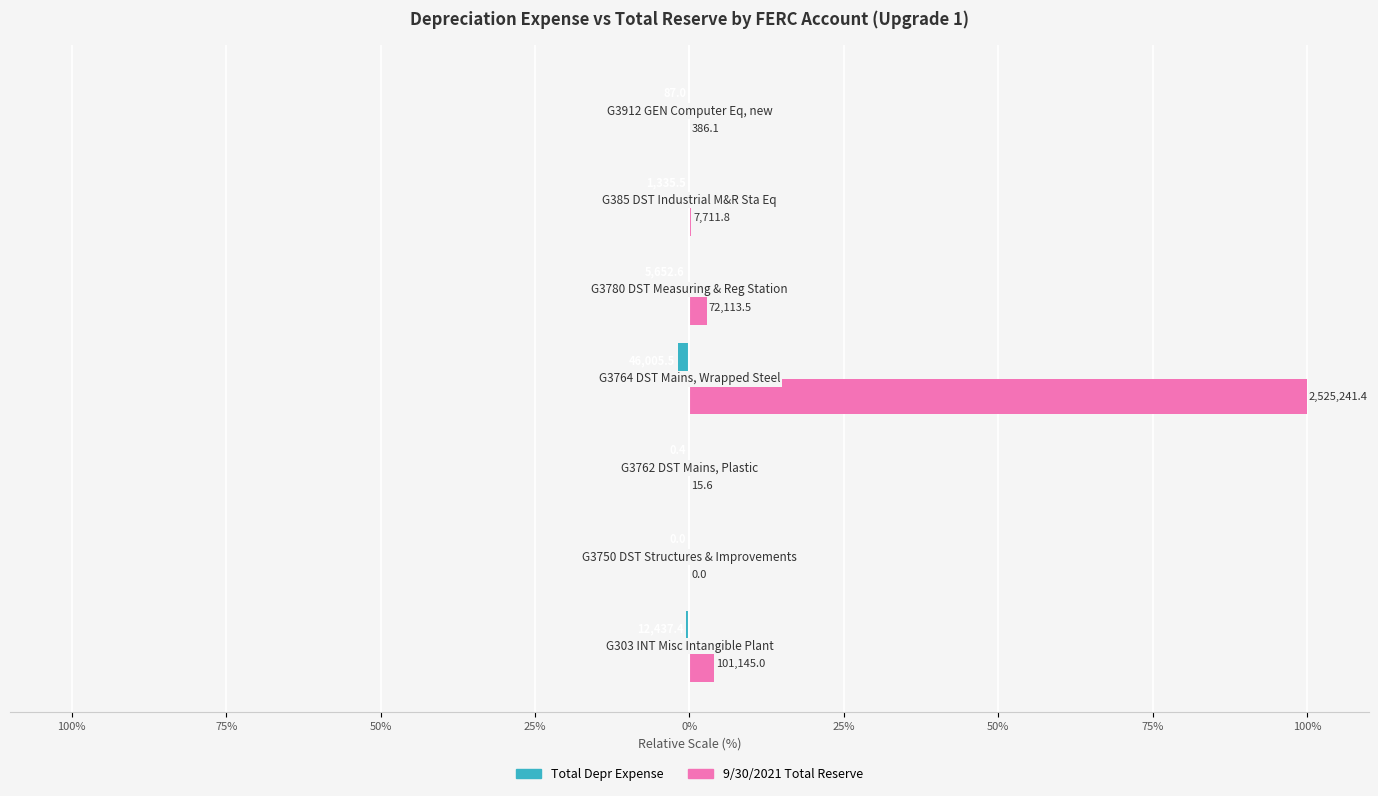

How many categories are shown in the chart?

7